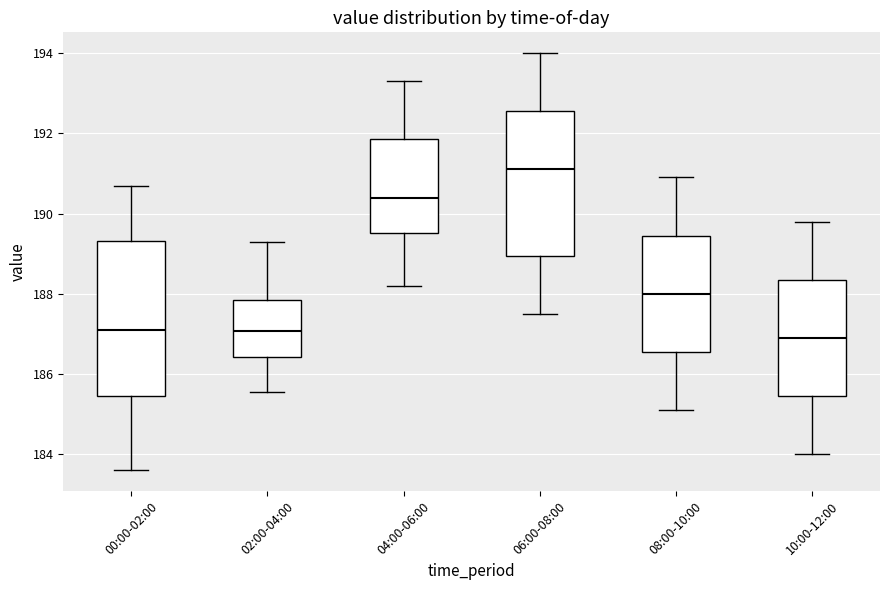

Reading left to right, transcribe this box plot: for each box, give where its median line is, the range the box spans, and where its two whiskers end, as read against the y-axis. The values are not printed on the chart, so give them approximately, as read against the axis.

00:00-02:00: median 187.2, box 185.4 to 189.4, whiskers 183.6 to 190.8
02:00-04:00: median 187.0, box 186.4 to 187.8, whiskers 185.6 to 189.4
04:00-06:00: median 190.4, box 189.6 to 191.8, whiskers 188.2 to 193.4
06:00-08:00: median 191.2, box 189.0 to 192.6, whiskers 187.6 to 194.0
08:00-10:00: median 188.0, box 186.6 to 189.4, whiskers 185.2 to 191.0
10:00-12:00: median 187.0, box 185.4 to 188.4, whiskers 184.0 to 189.8